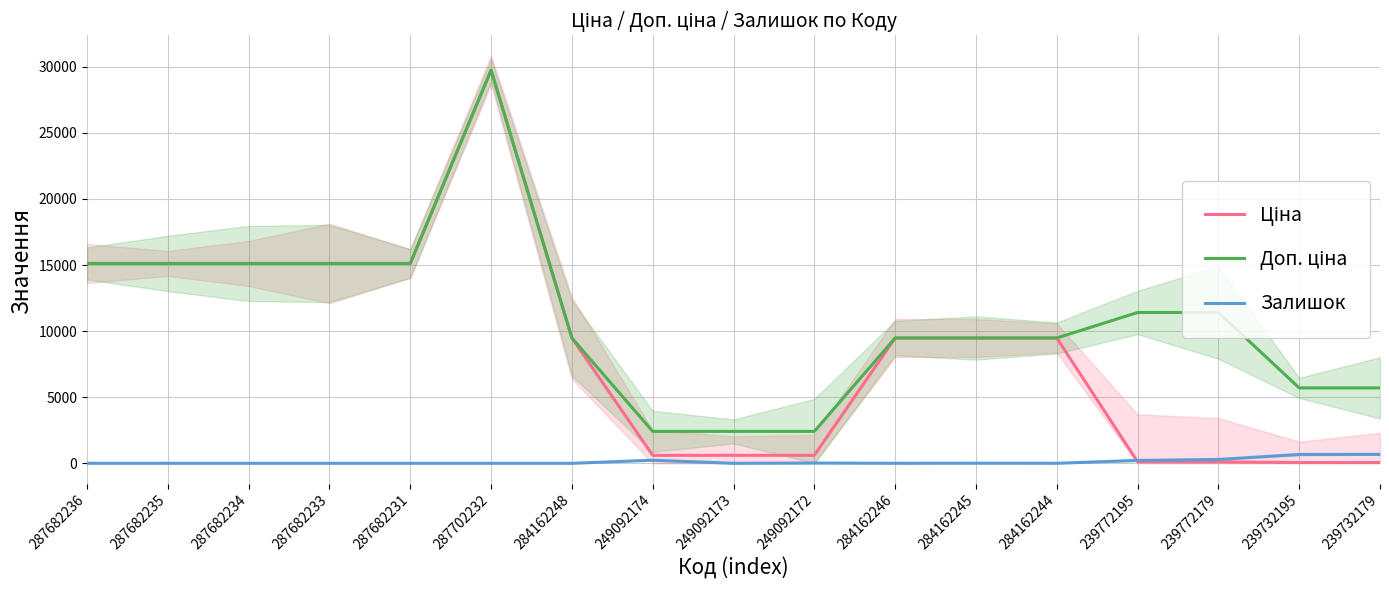

What is the maximum value shown in the chart?

29747.2